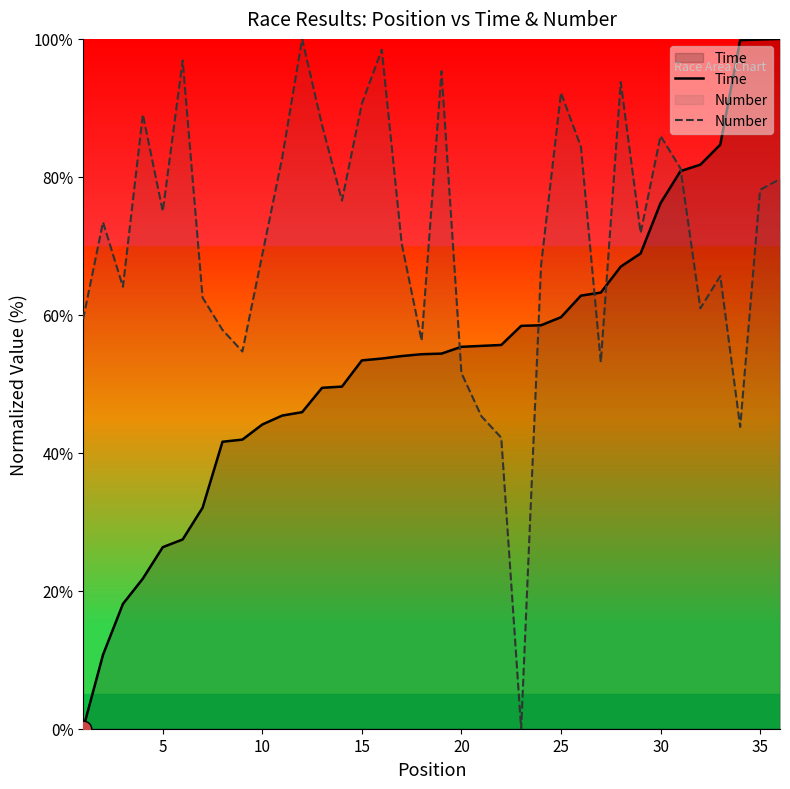

What is the approximate value of Time at 35?

99.9